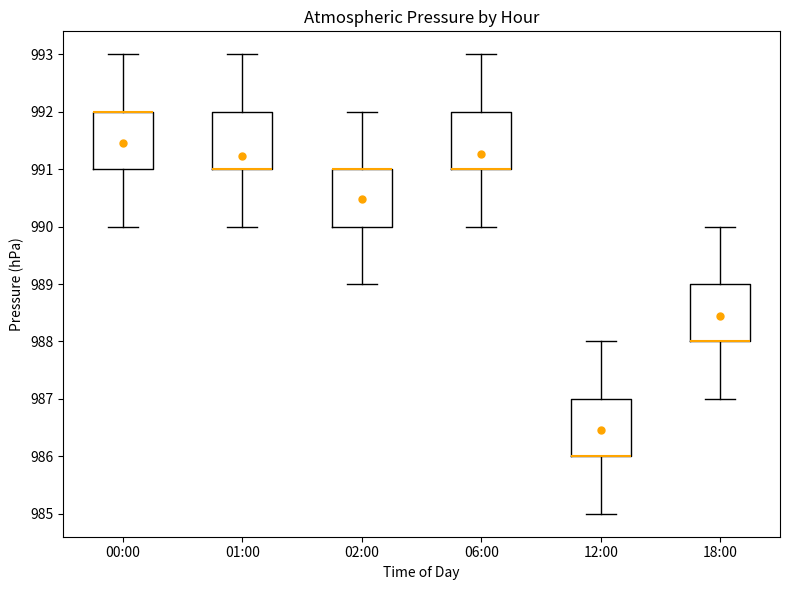

Reading left to right, read every box against the y-axis: the position of its median line, the range the box covers, and the ends of its whiskers. The values are not printed on the chart, so give them approximately, as read against the axis.

00:00: median 992 (drawn on the box's upper edge), box 991 to 992, whiskers 990 to 993
01:00: median 991 (drawn on the box's lower edge), box 991 to 992, whiskers 990 to 993
02:00: median 991 (drawn on the box's upper edge), box 990 to 991, whiskers 989 to 992
06:00: median 991 (drawn on the box's lower edge), box 991 to 992, whiskers 990 to 993
12:00: median 986 (drawn on the box's lower edge), box 986 to 987, whiskers 985 to 988
18:00: median 988 (drawn on the box's lower edge), box 988 to 989, whiskers 987 to 990